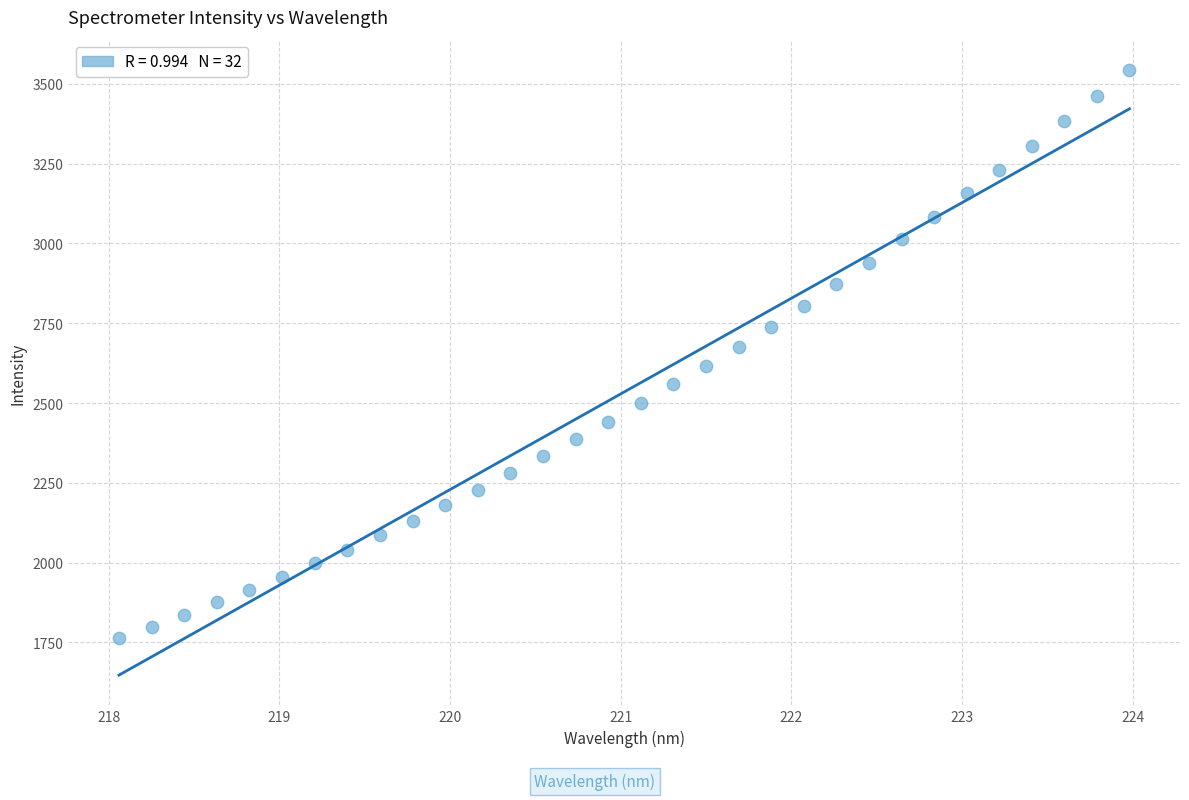

What is the range of Y values (max minus min)?

1781.0